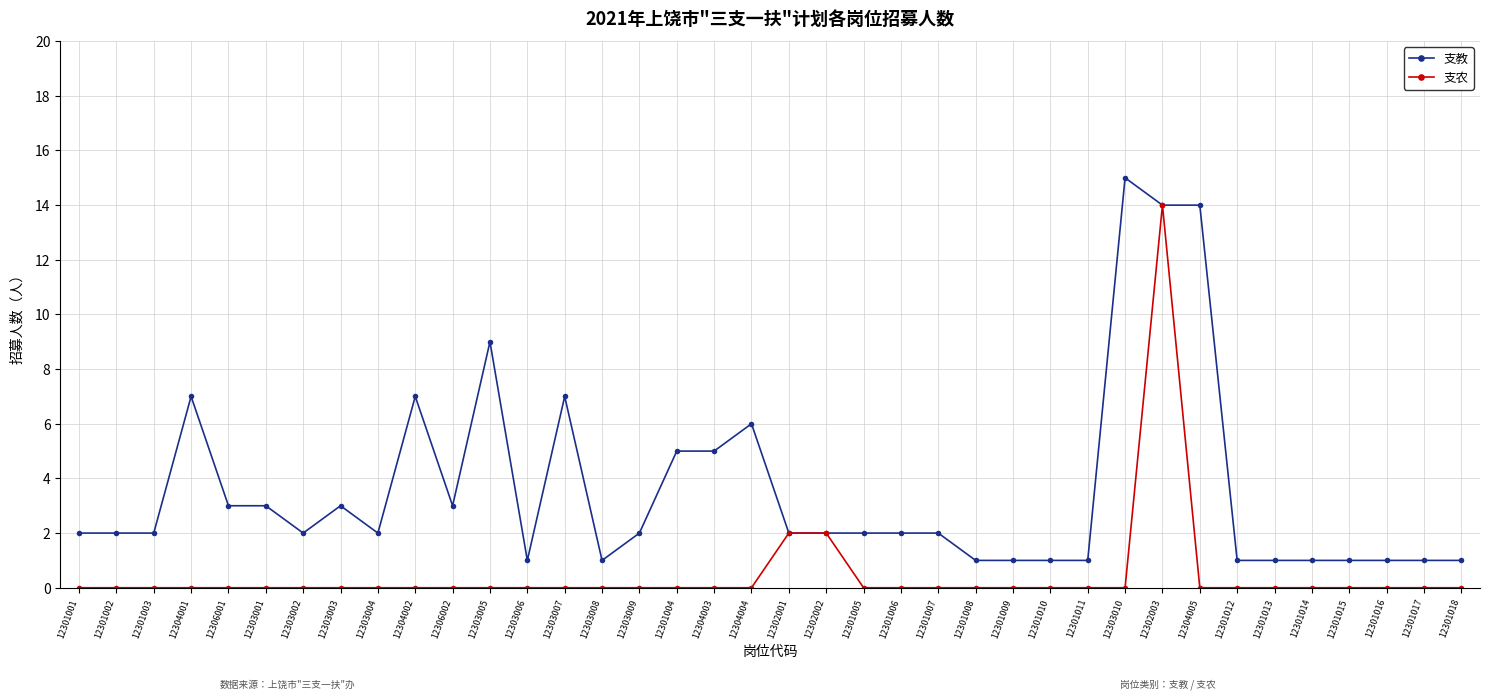

The value of 支教 at 12301002 is 1. True or false?

False